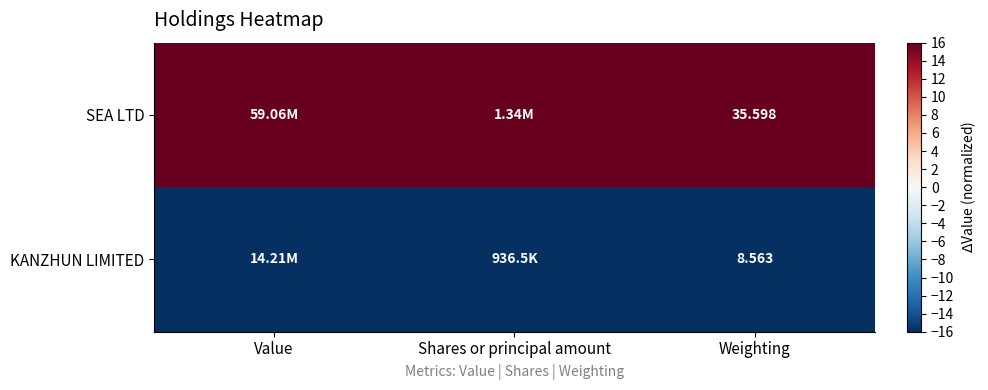

At which category does the chart reach its minimum across all series?

Value